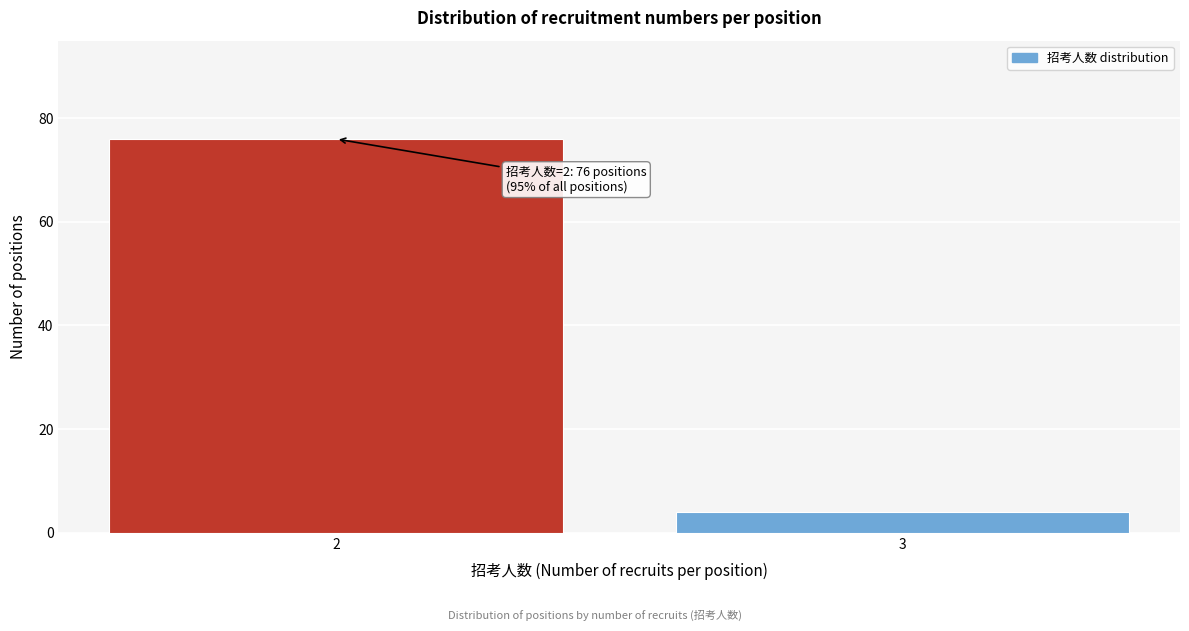

Reading left to right, list all the values displayed in this chart.

76	4